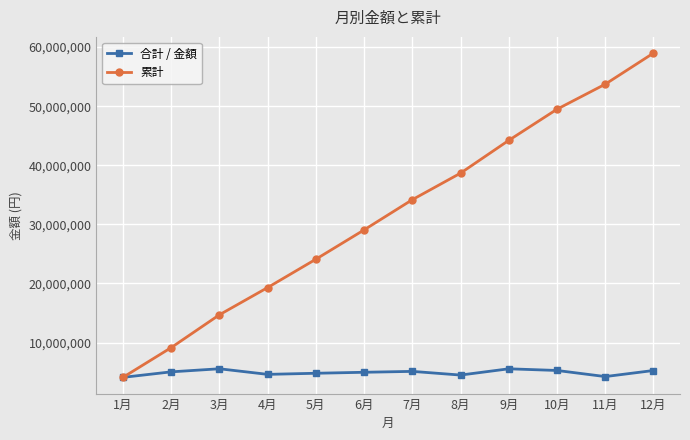

How many values in the 合計 / 金額 series are below 5035000?

6